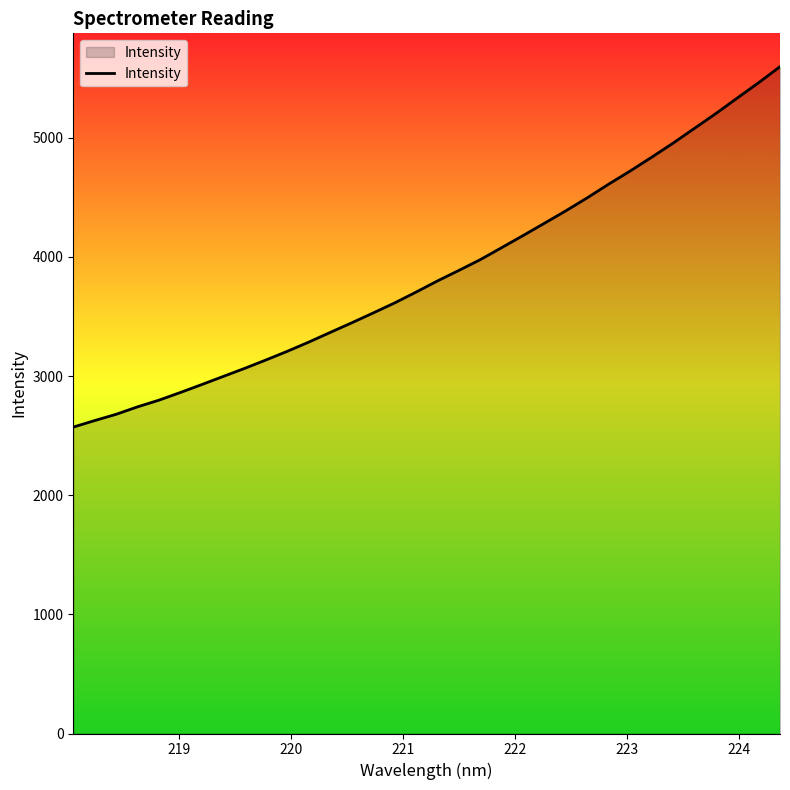

Reading left to right, list all the values displayed in this chart.

2571.7	2626.6	2679.2	2741.8	2798.0	2862.5	2929.1	2997.3	3065.0	3135.9	3209.0	3286.2	3367.3	3447.7	3530.3	3614.4	3705.3	3799.0	3887.2	3977.8	4078.7	4180.1	4283.6	4388.0	4497.1	4611.8	4721.6	4836.6	4954.8	5079.1	5203.2	5333.5	5462.2	5596.8